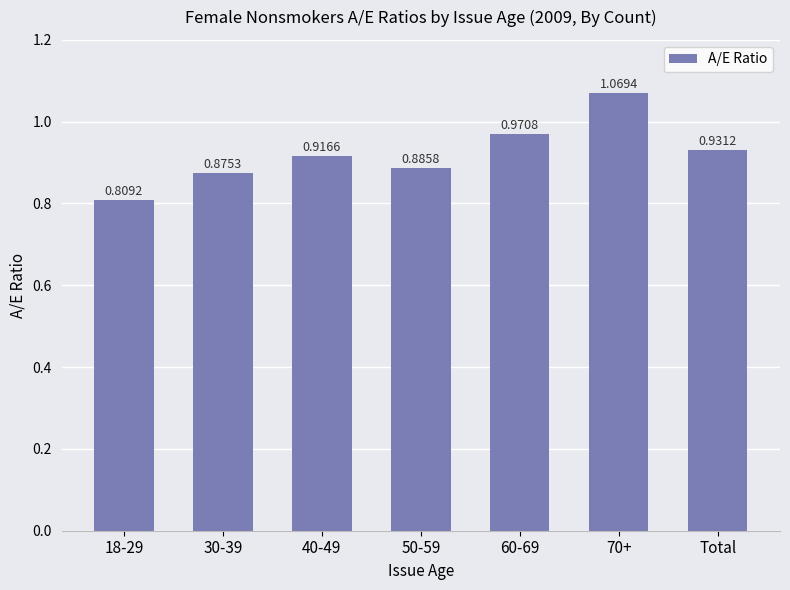

Which has a higher value, 30-39 or Total?

Total